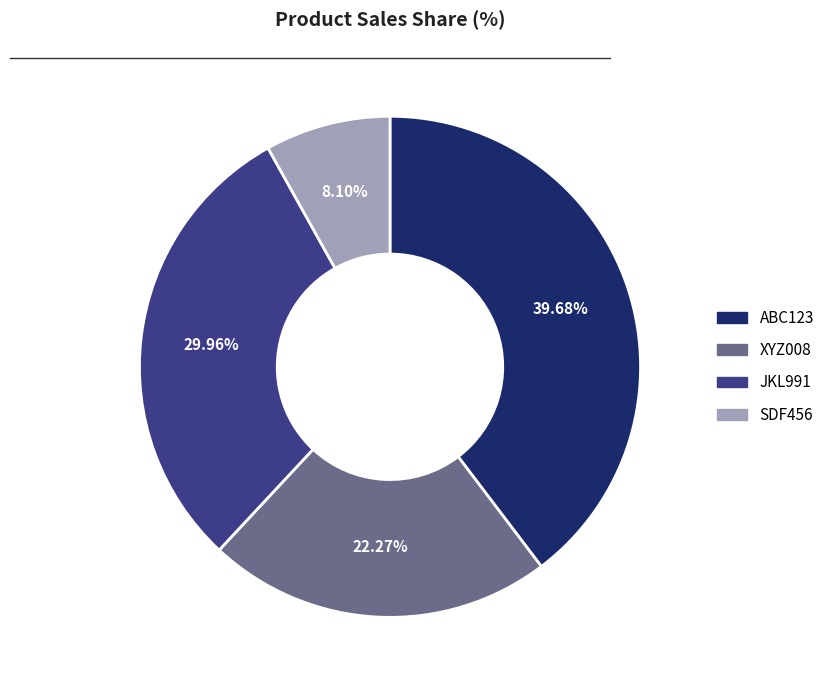

Combined, do XYZ008 and SDF456 account for over 50%?

No